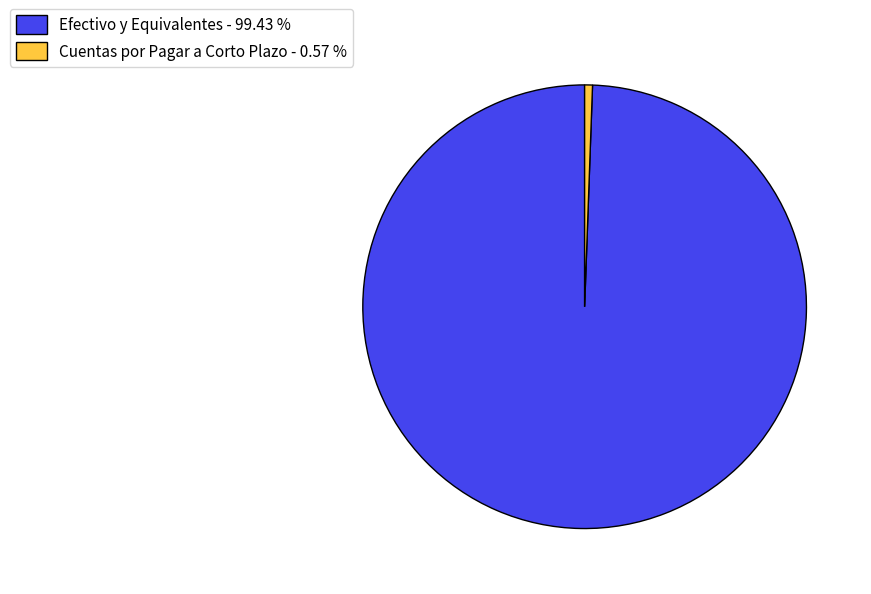

The Cuentas por Pagar a Corto Plazo slice represents 1% of the pie. True or false?

True